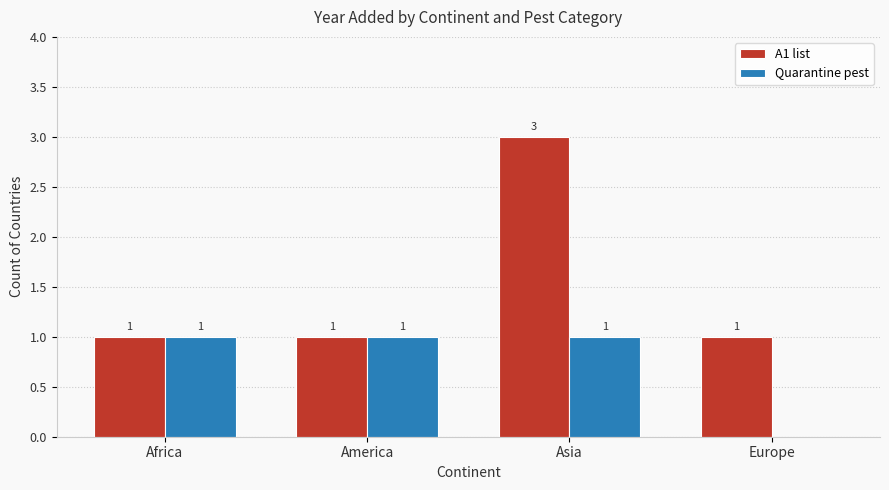

Reading left to right, list all the values displayed in this chart.

A1 list: 1	1	3	1
Quarantine pest: 1	1	1	0